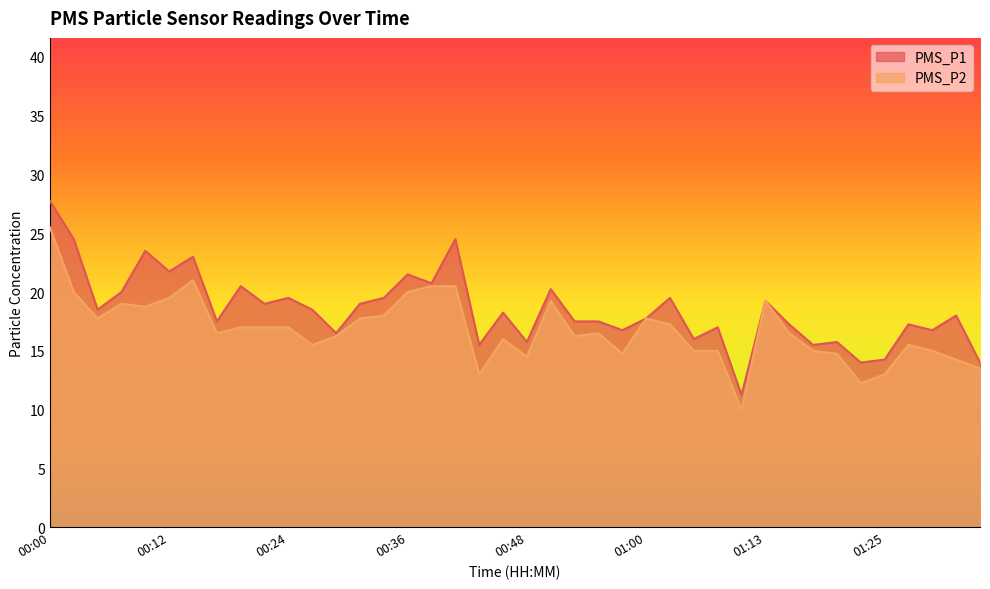

What are all the series names shown in the legend?

PMS_P1, PMS_P2